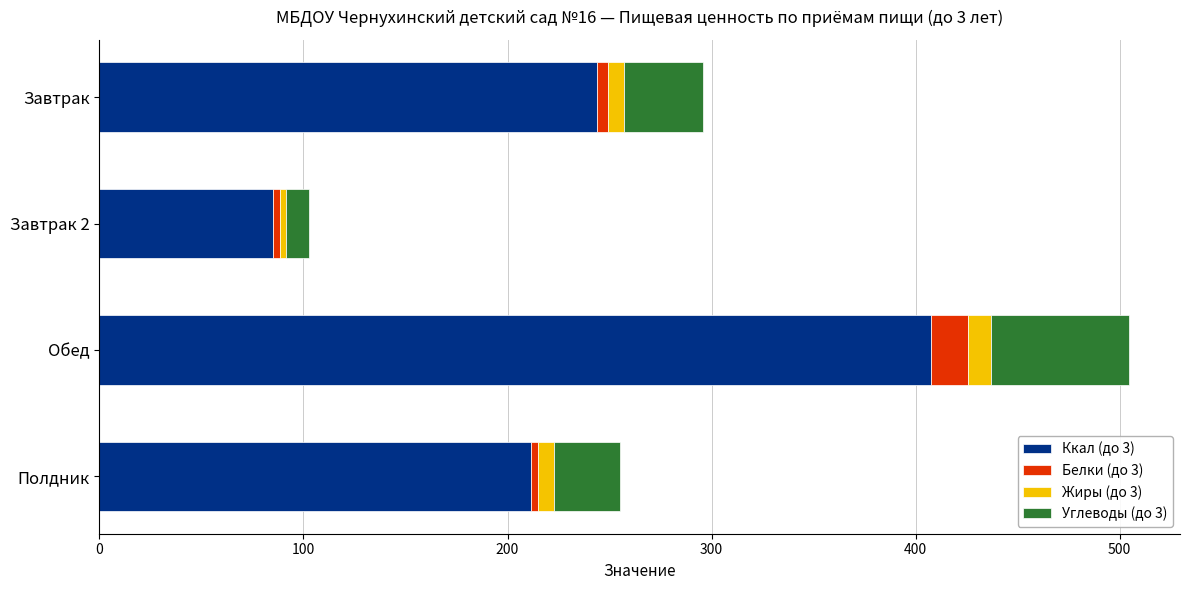

What is the total value across all series at Обед?

504.4